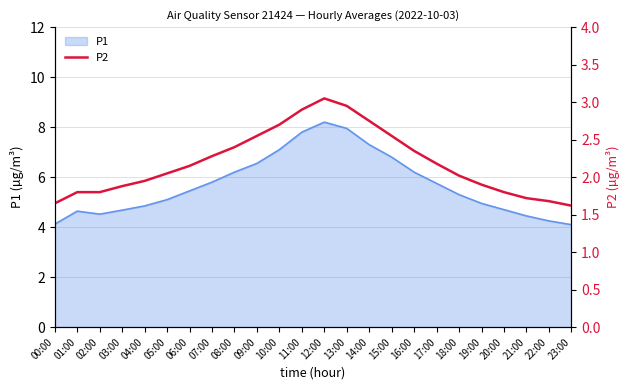

Is it true that P1 equals 1.7 at 05:00?

False